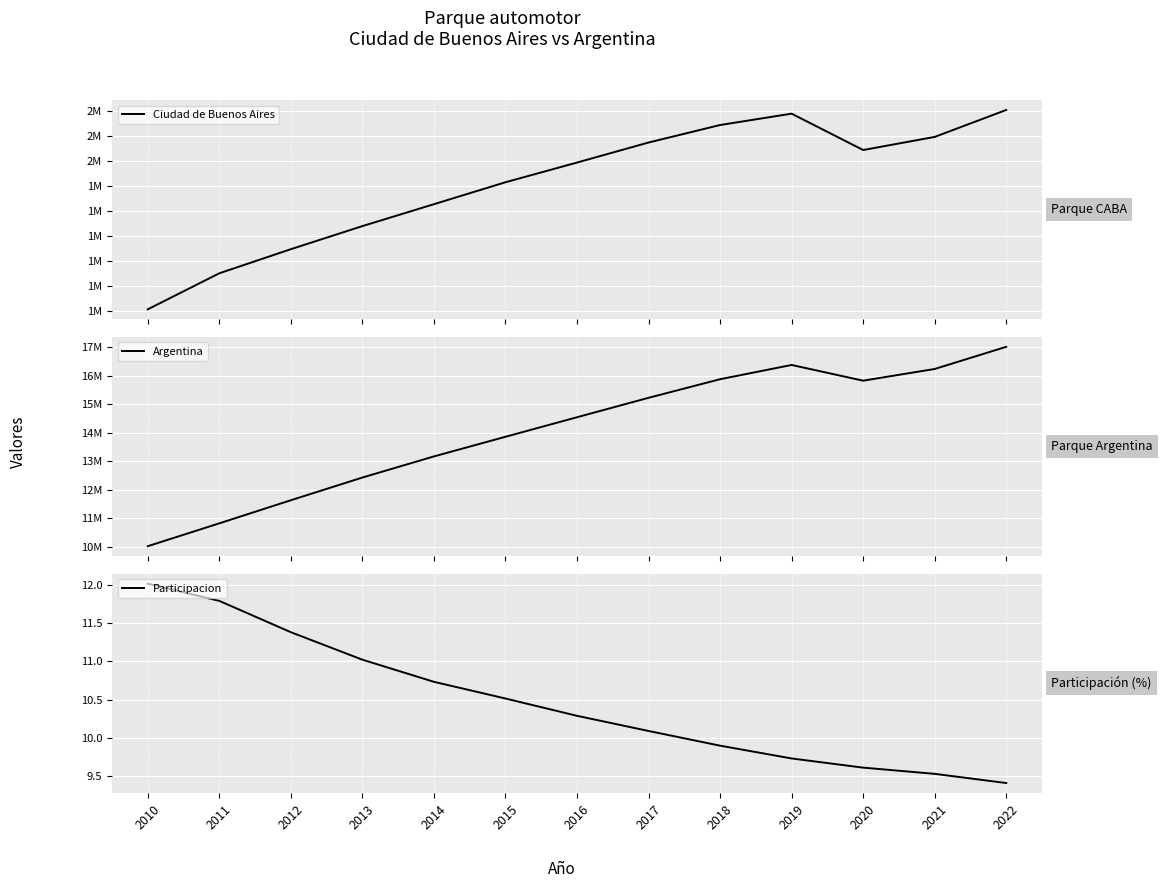

True or false: Ciudad de Buenos Aires and Argentina cross at least once.

False